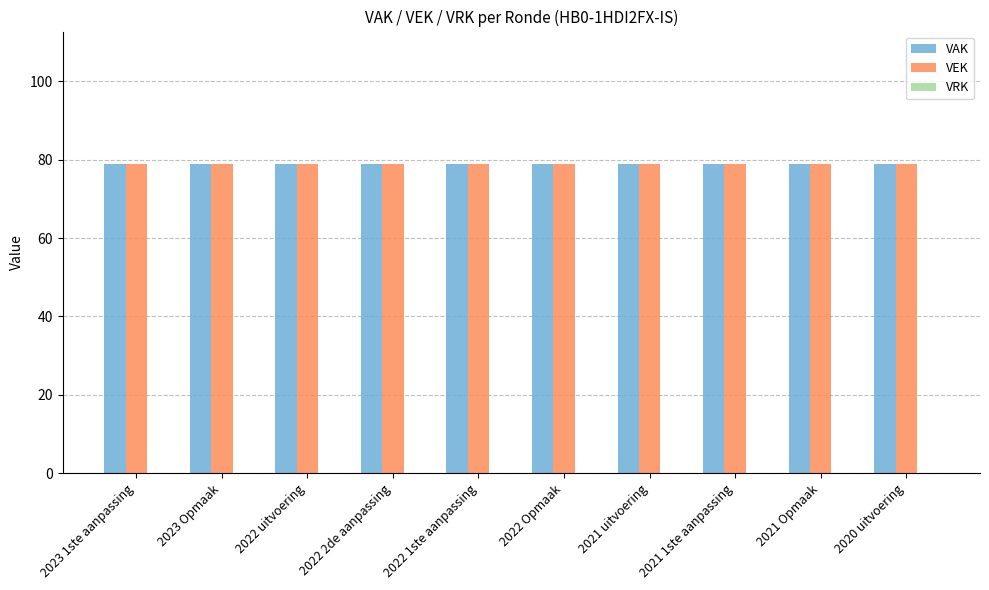

Reading left to right, list all the values displayed in this chart.

VAK: 2023 1ste aanpassing=79	2023 Opmaak=79	2022 uitvoering=79	2022 2de aanpassing=79	2022 1ste aanpassing=79	2022 Opmaak=79	2021 uitvoering=79	2021 1ste aanpassing=79	2021 Opmaak=79	2020 uitvoering=79
VEK: 2023 1ste aanpassing=79	2023 Opmaak=79	2022 uitvoering=79	2022 2de aanpassing=79	2022 1ste aanpassing=79	2022 Opmaak=79	2021 uitvoering=79	2021 1ste aanpassing=79	2021 Opmaak=79	2020 uitvoering=79
VRK: 2023 1ste aanpassing=0	2023 Opmaak=0	2022 uitvoering=0	2022 2de aanpassing=0	2022 1ste aanpassing=0	2022 Opmaak=0	2021 uitvoering=0	2021 1ste aanpassing=0	2021 Opmaak=0	2020 uitvoering=0